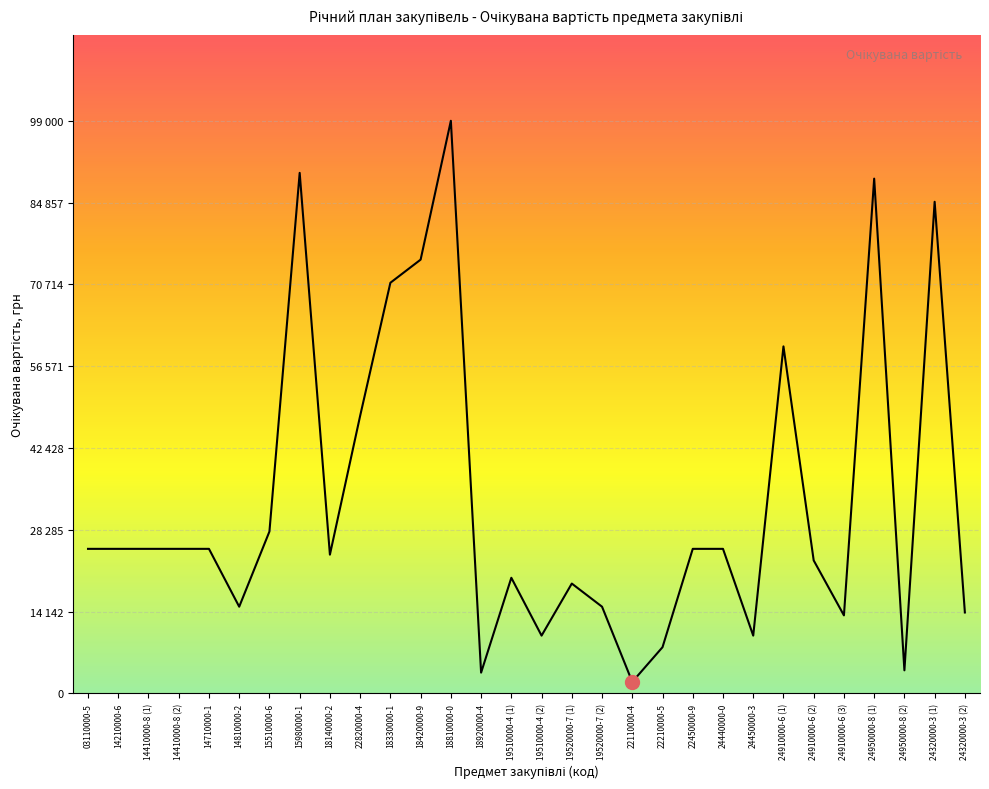

What is the difference between the values at 14410000-8 (1) and 24950000-8 (2)?

21000